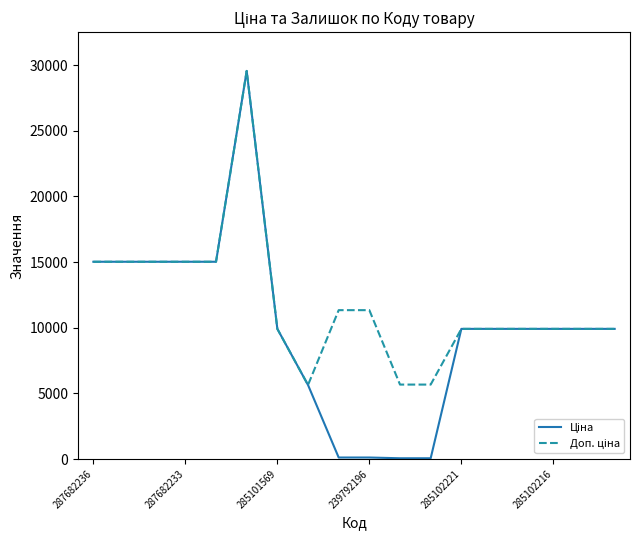

What is the greatest value displayed?

29548.9